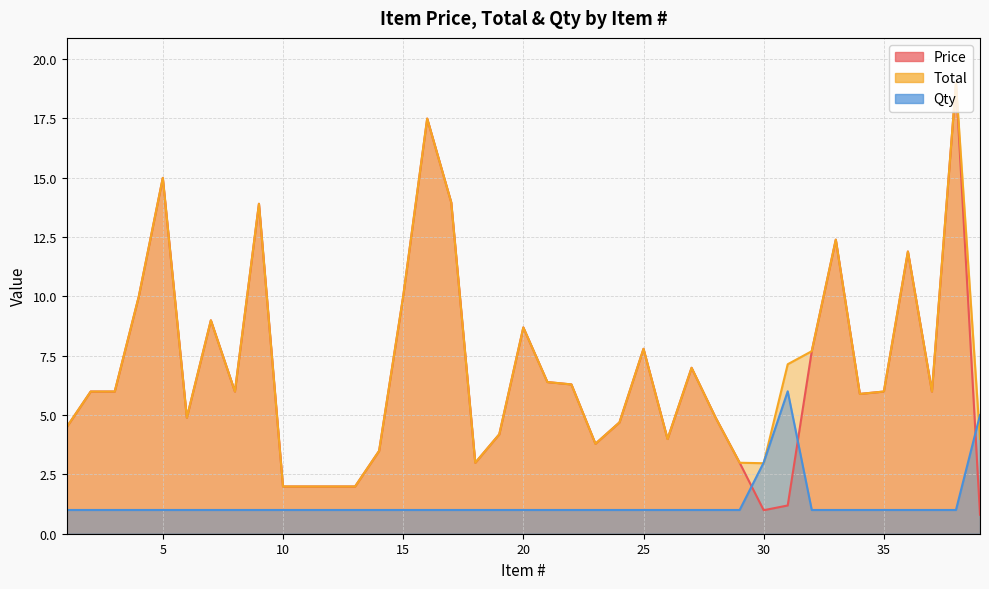

Which series has the largest total across all categories?

Total